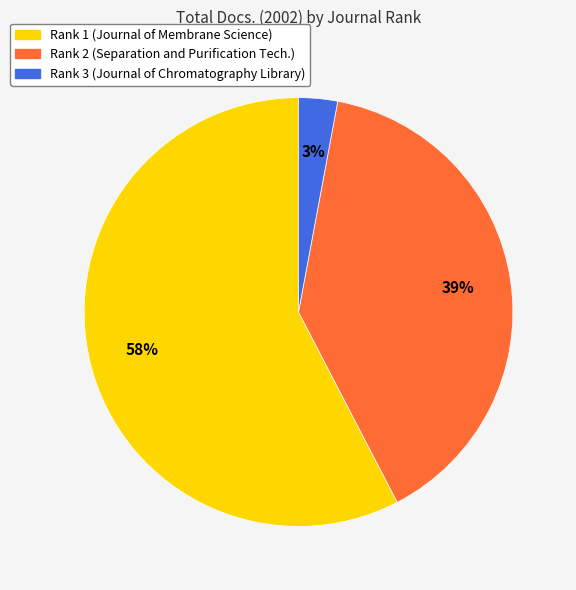

To the nearest percent, what is the difference between the largest and smallest slice percentages?

55%